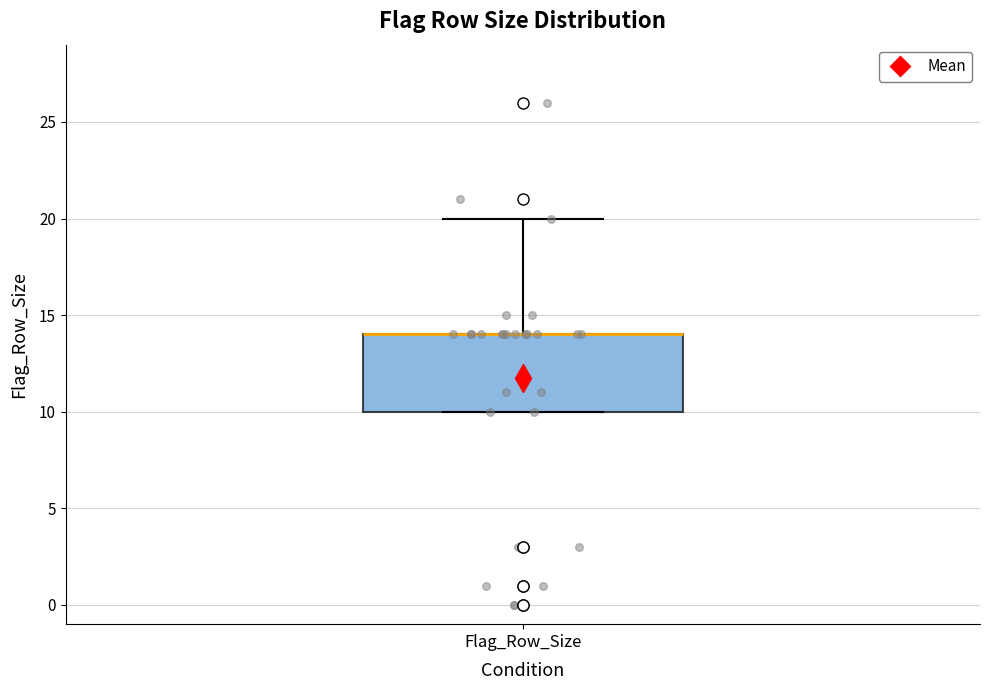

Where does the upper whisker of the box for Flag_Row_Size end on the y-axis? The values are not printed on the chart, so give them approximately, as read against the axis.

20